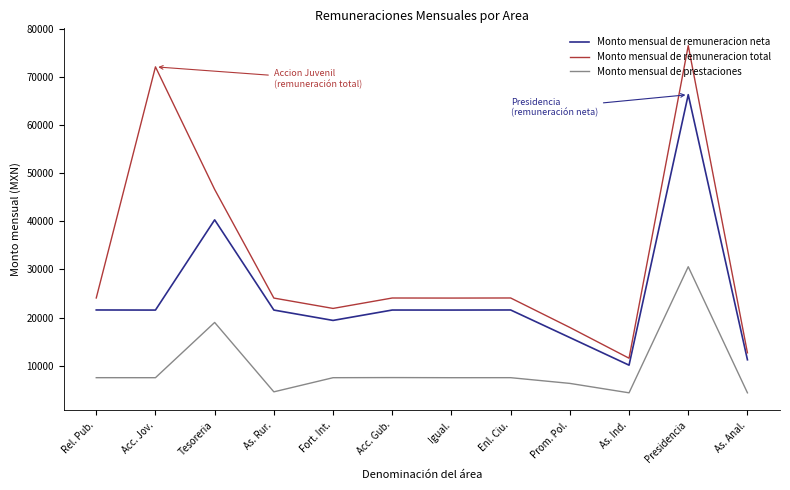

What position from the right is Acc. Gub.?

7